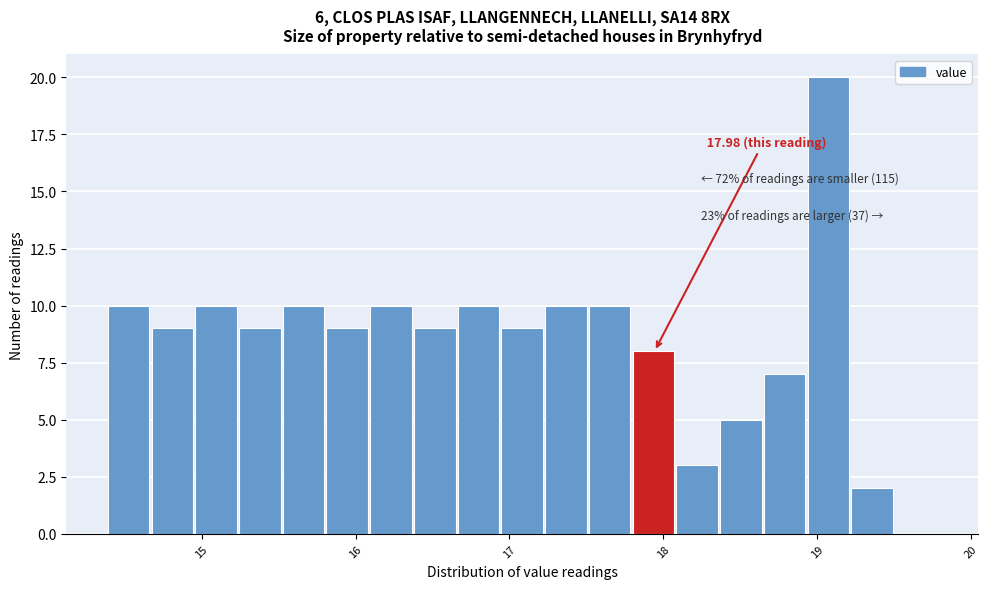

Around what value on the x-axis is the tallest bar? Give the approximate position of its centre, as read against the axis.

19.1